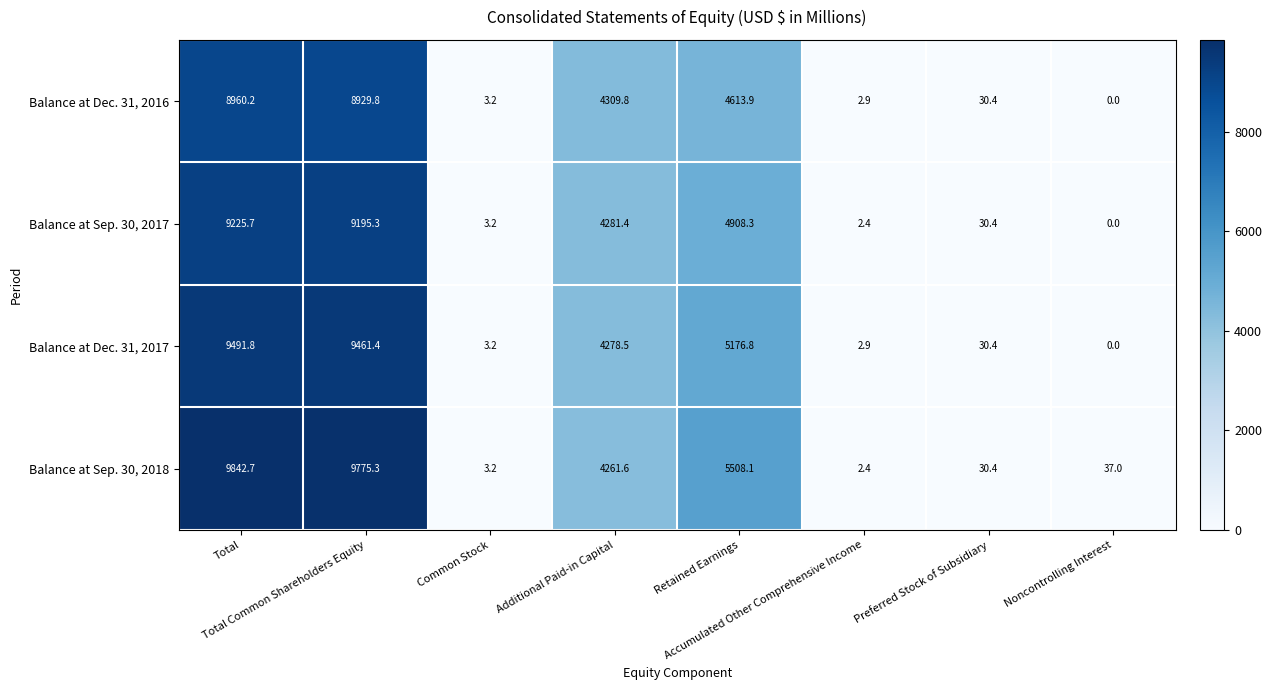

At how many categories does at least one series exceed 4554?

3